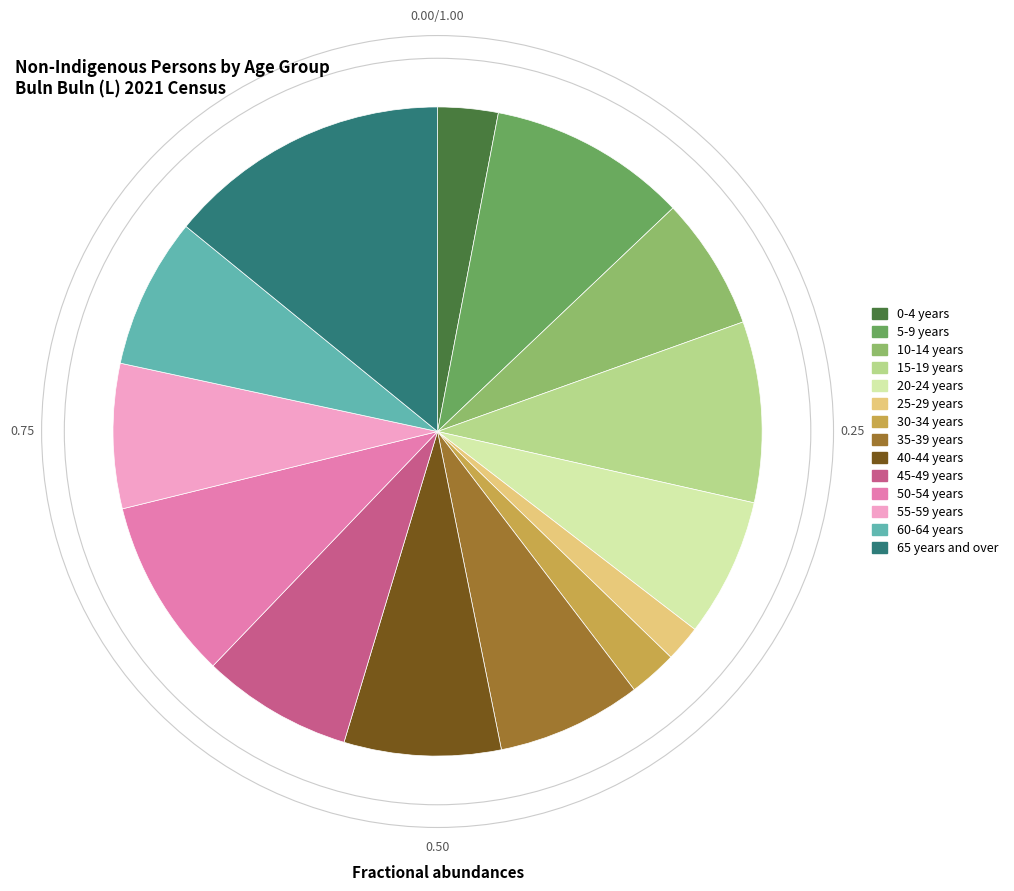

What is the ratio of the value at 50-54 years to the value at 5-9 years?

0.9